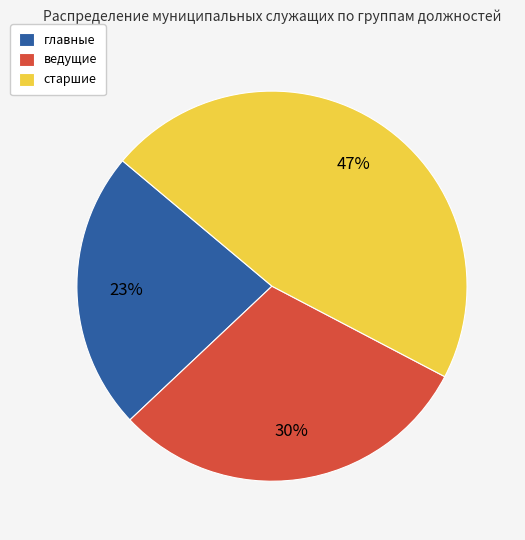

Is it true that главные is 23% of the pie?

True